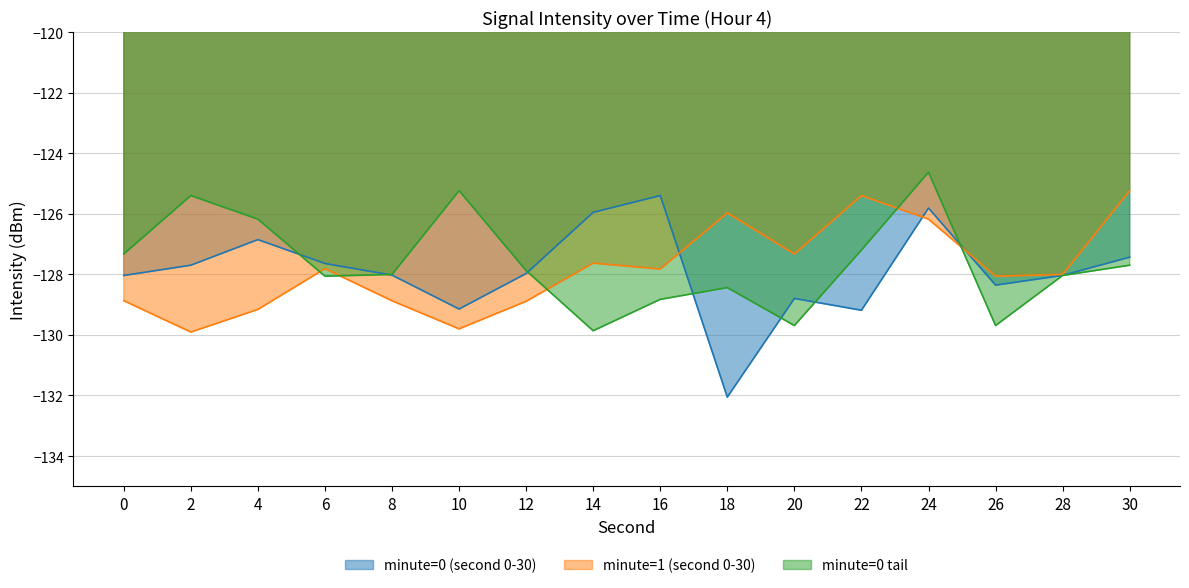

What is the minimum value for minute=0 tail?

-129.9